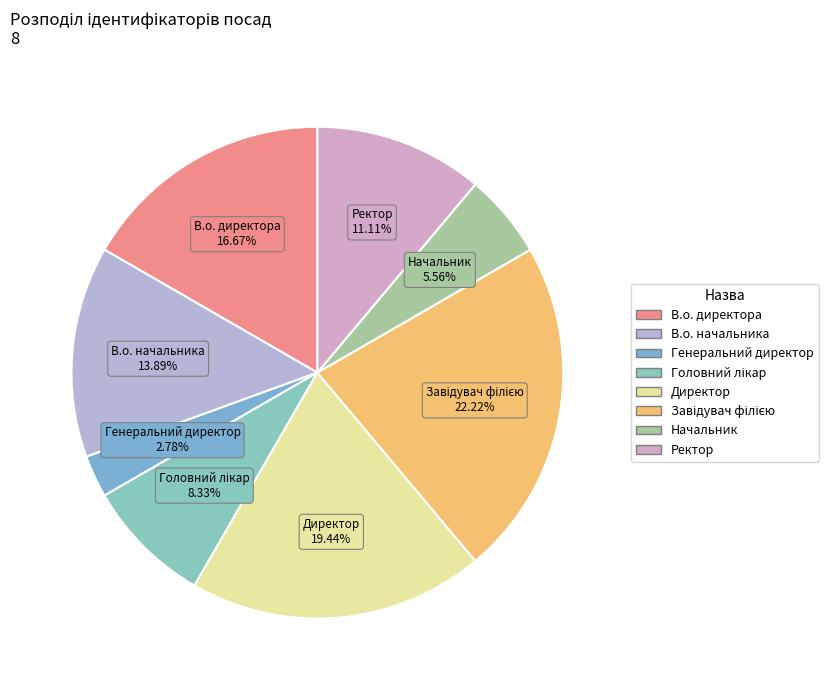

To the nearest percent, what portion does Генеральний директор represent?

3%